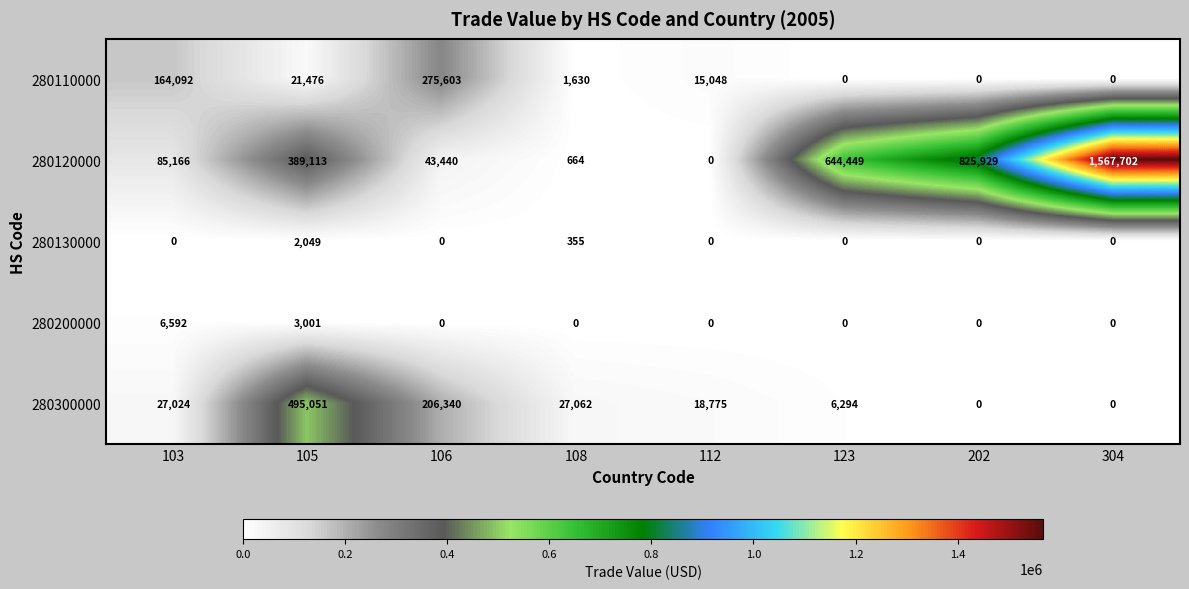

At how many categories does at least one series exceed 804798?

2